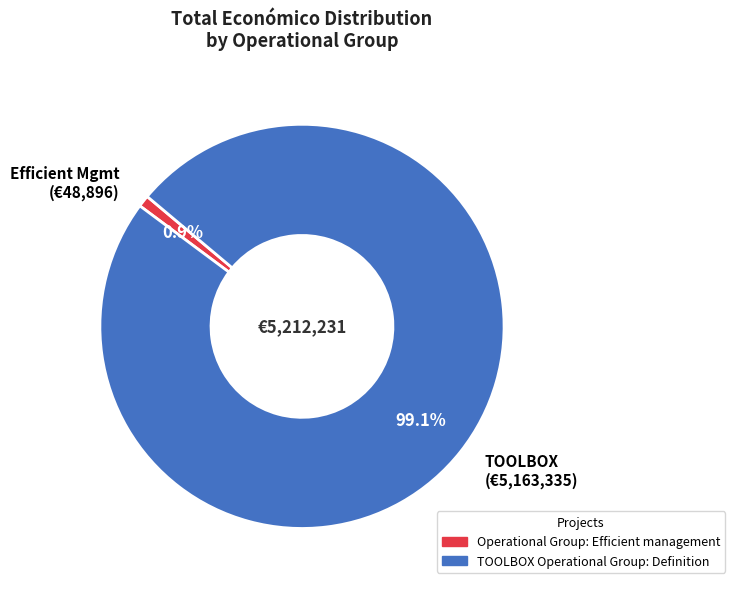

Combined, what portion of the pie is Efficient Mgmt (€48,896) and TOOLBOX (€5,163,335)?

100.0%